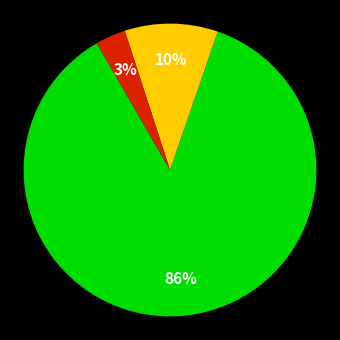

Is there any slice that represents more than half of the pie?

Yes